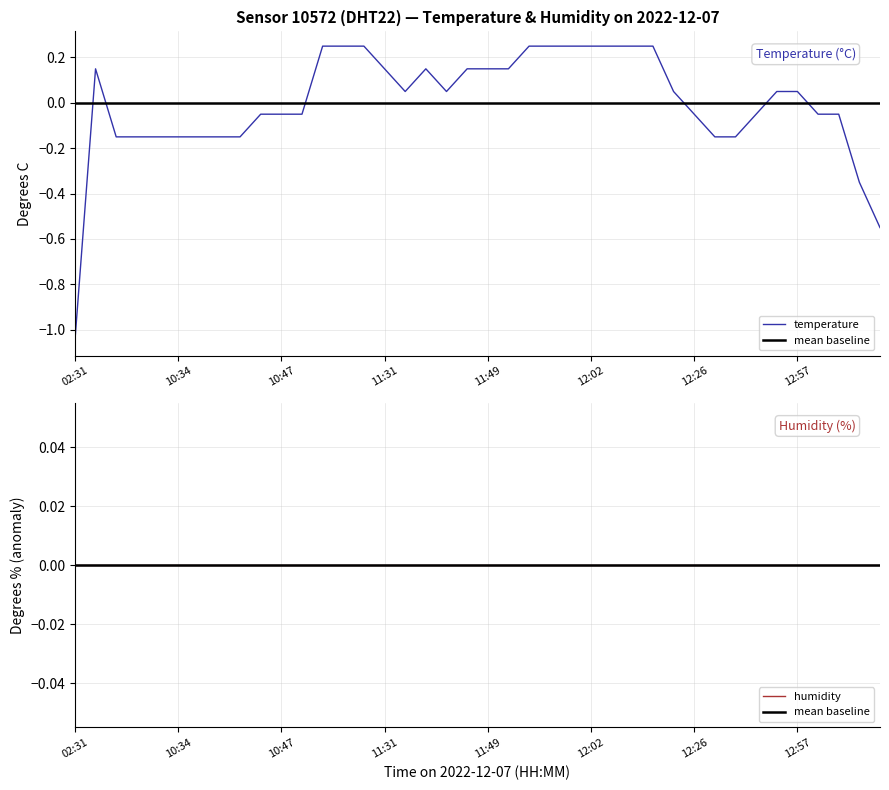

What is the sum of the values at 10:45 and 11:46?

0.1